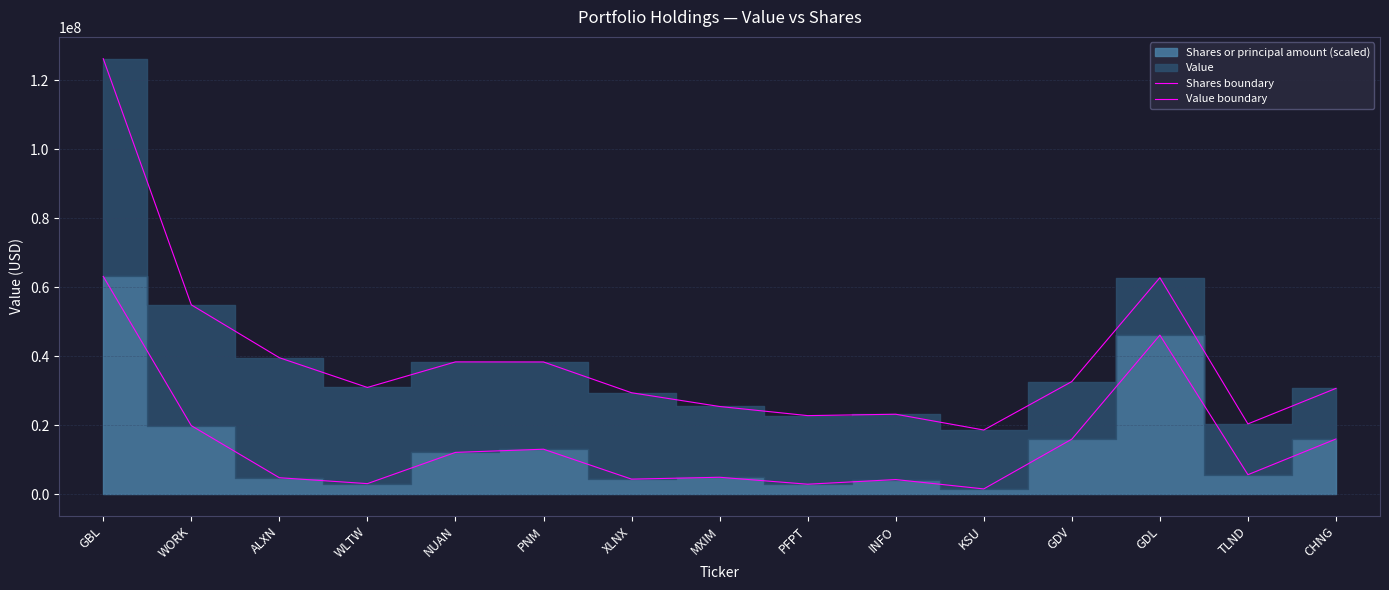

Does the chart have visible grid lines?

Yes